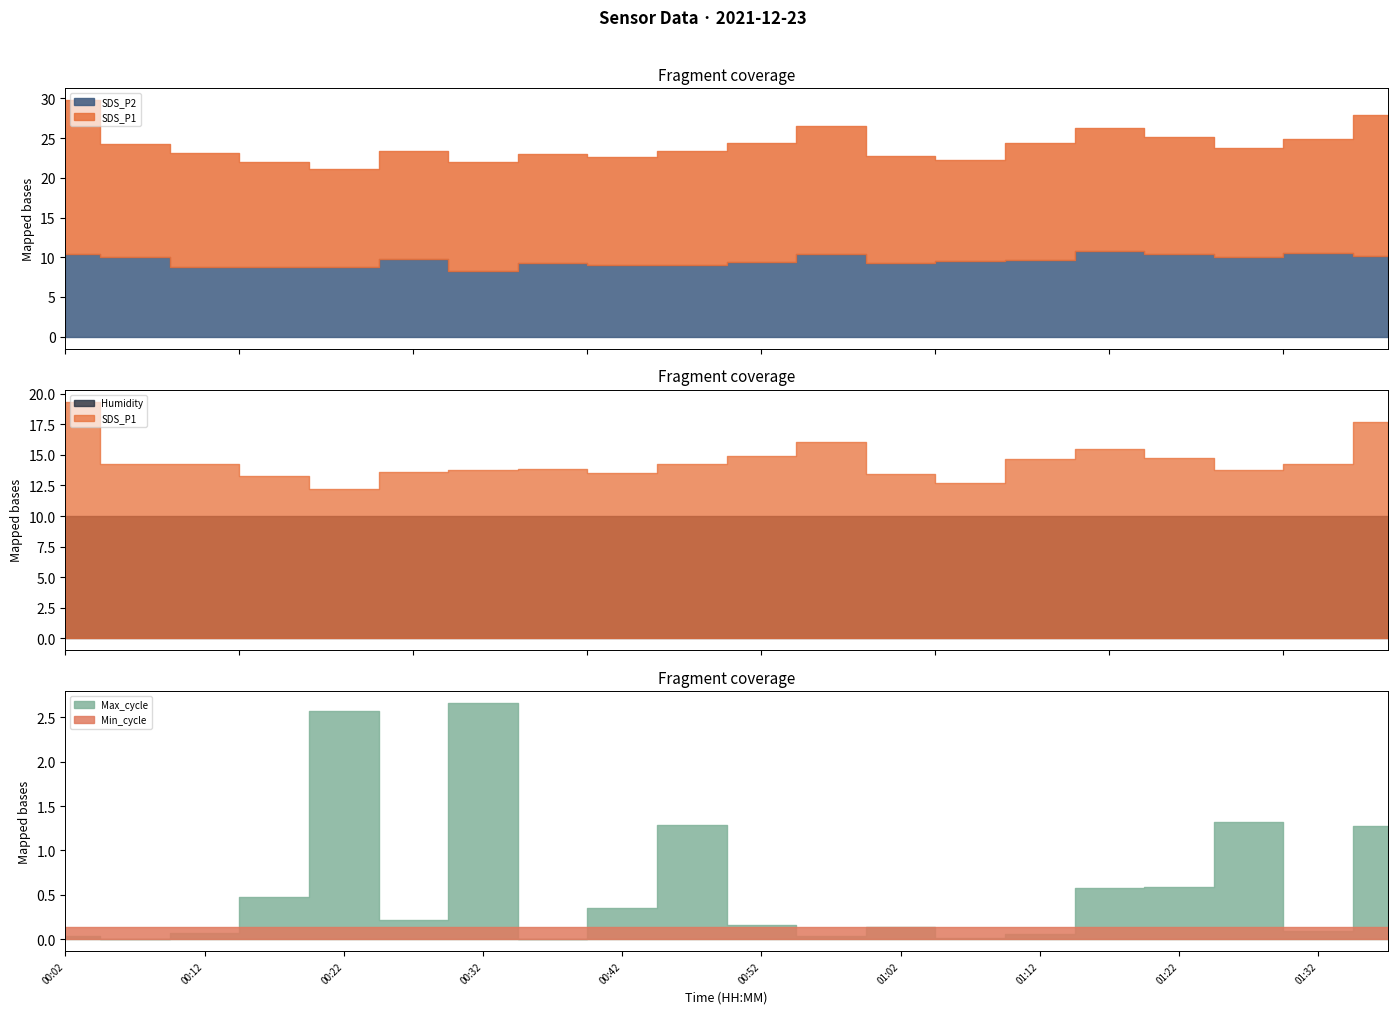

Rank the categories by Humidity value from lowest to highest.

00:02, 00:07, 00:12, 00:17, 00:22, 00:27, 00:32, 00:37, 00:42, 00:47, 00:52, 00:57, 01:02, 01:07, 01:12, 01:17, 01:22, 01:27, 01:32, 01:37